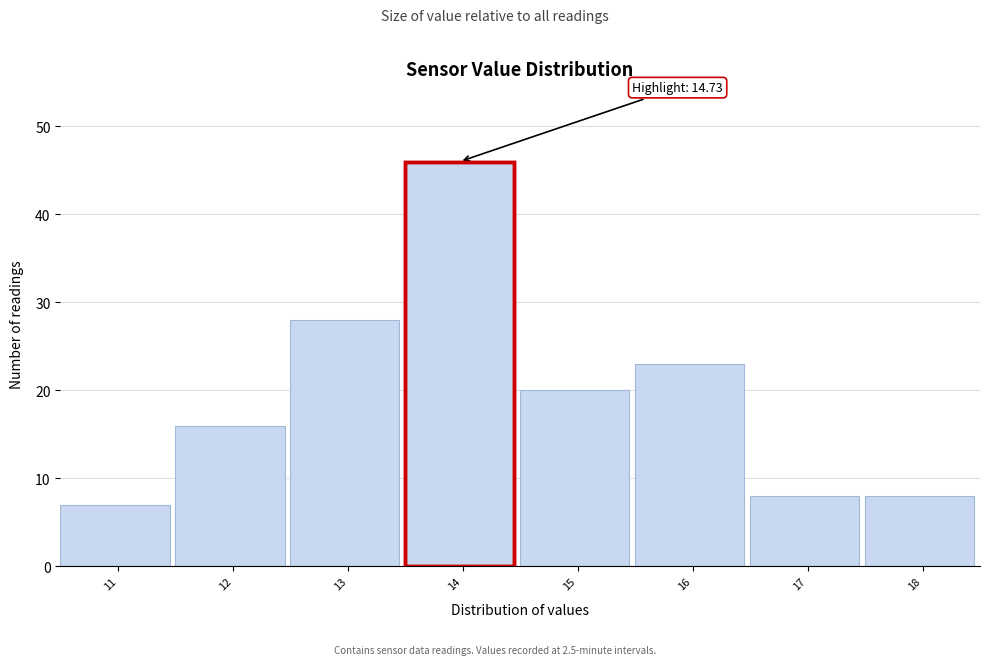

Reading left to right, what are all the values shown in this chart?

7	16	28	46	20	23	8	8